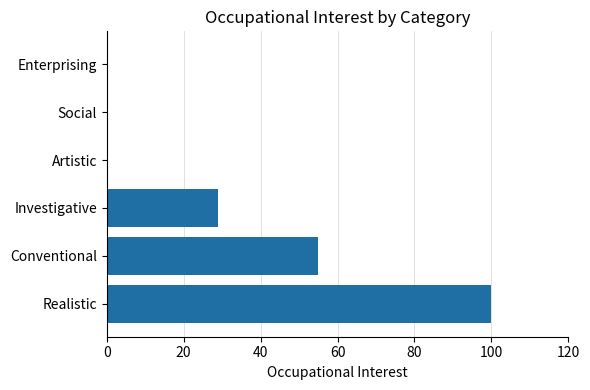

What is the sum of the values at Conventional and Social?

55